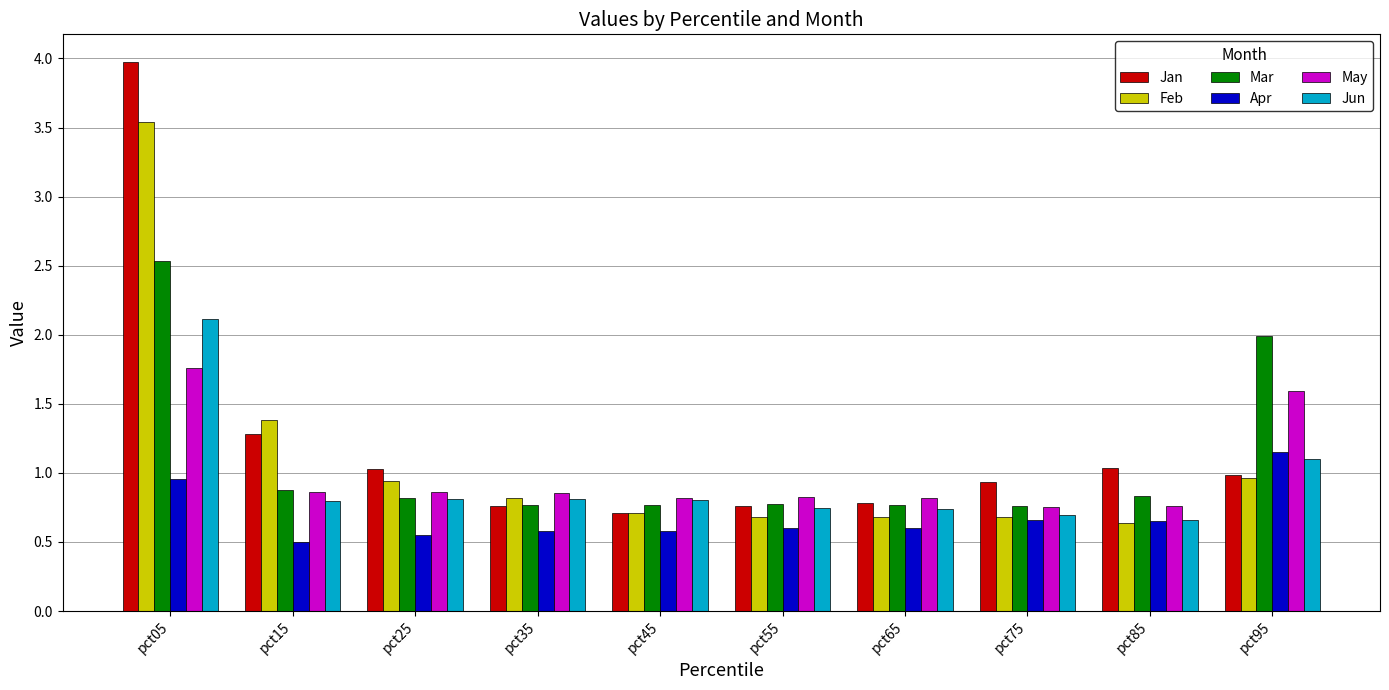

How many bars are there in each group?

6